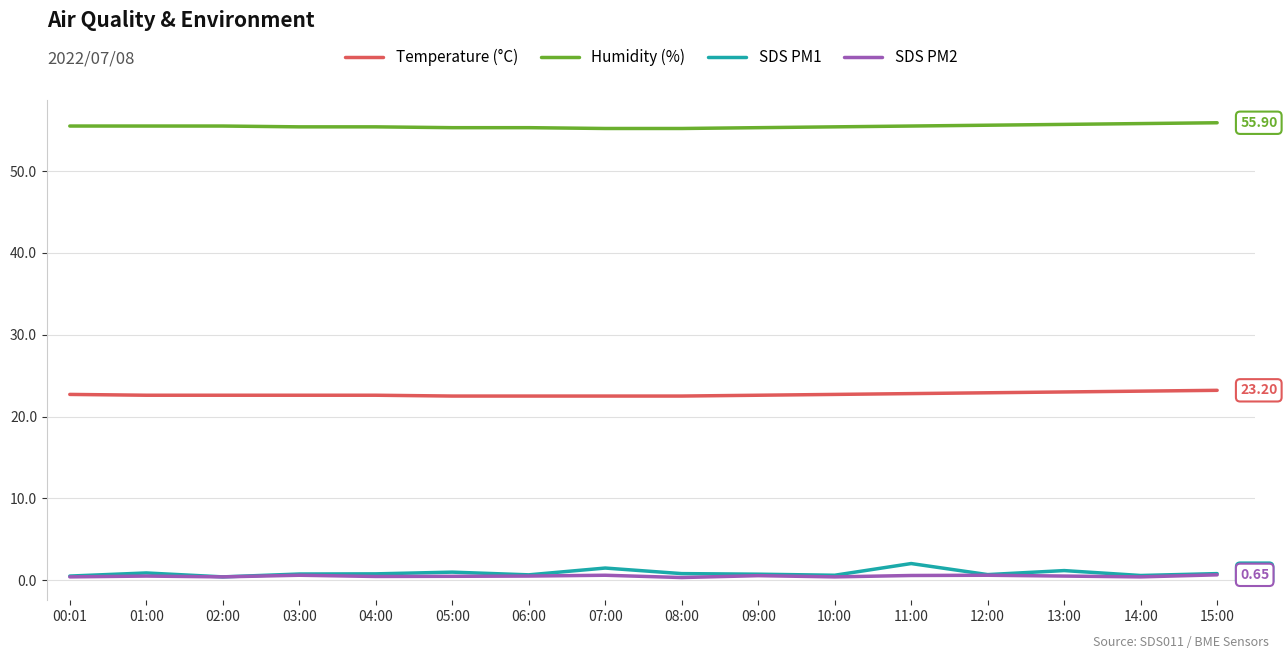

In SDS PM1, how many points are higher than both neighbors (excluding endpoints)?

5